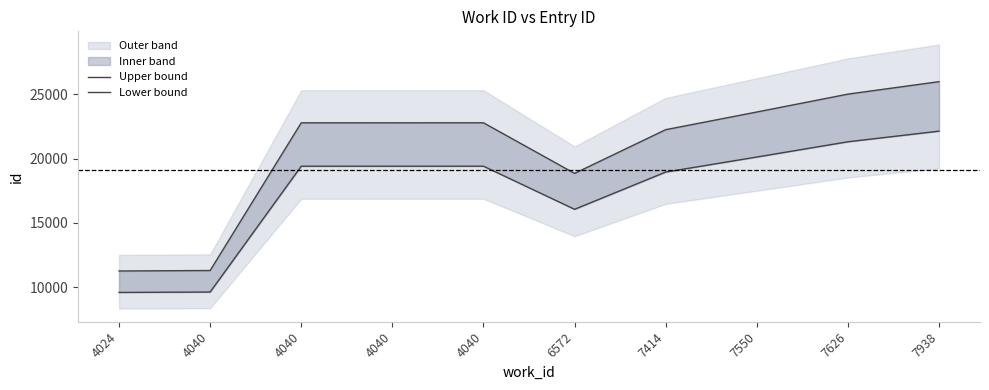

What is the value of the Lower bound point at the 2nd from the left?

9624.1